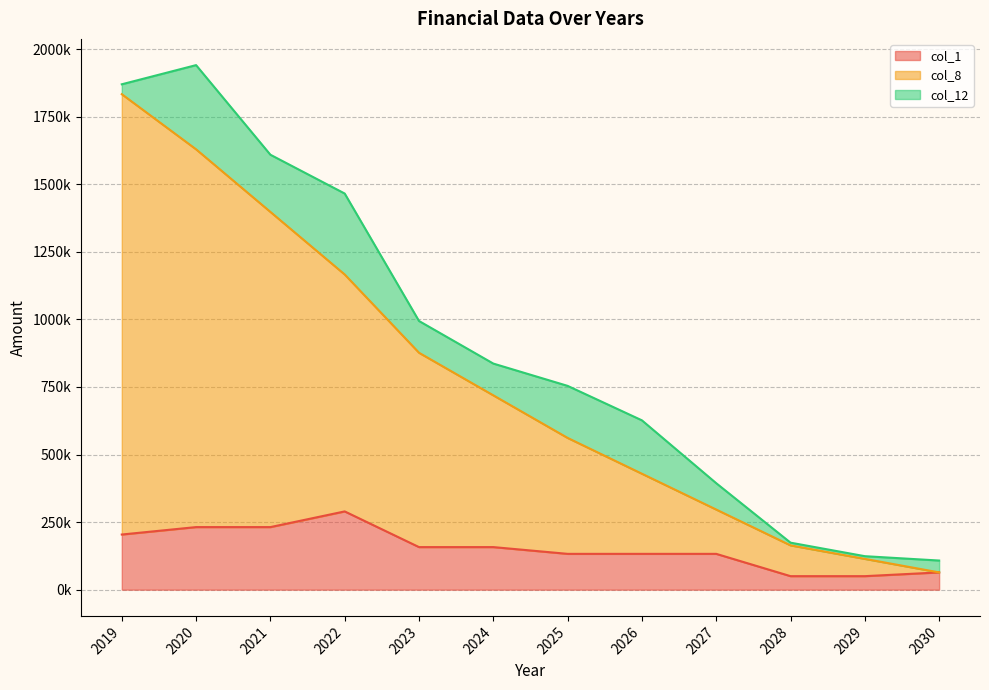

Which series has the largest total across all categories?

col_8